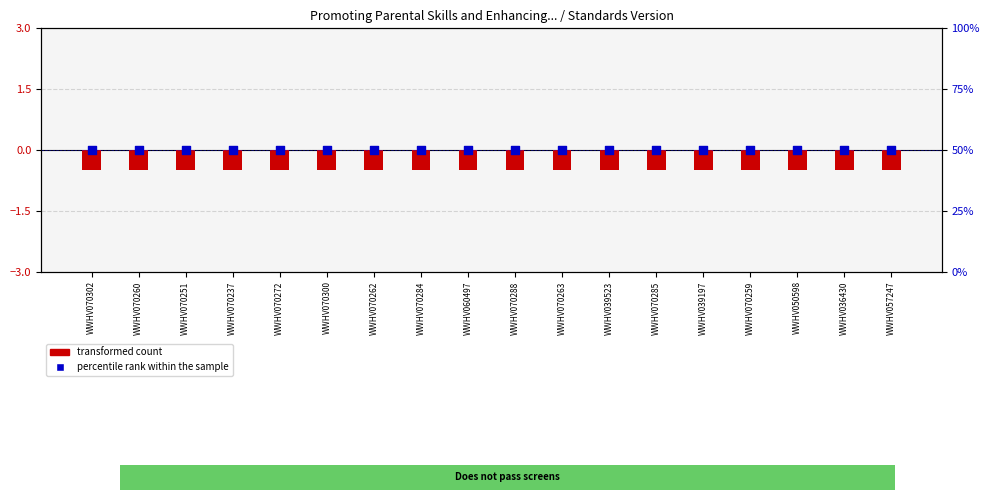

Is the value of percentile rank within the sample at WWHV057247 greater than the value of transformed count at WWHV070262?

Yes